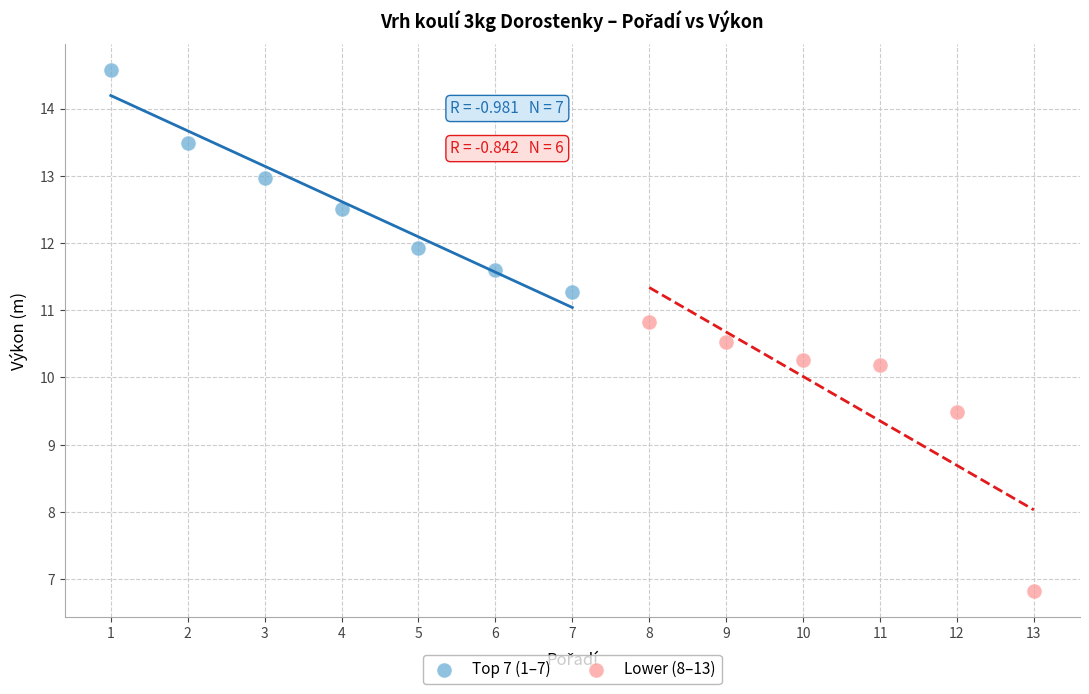

Which series has the widest spread of Y values?

Lower (8–13)